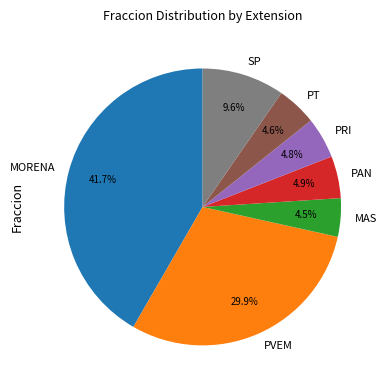

What is the largest slice in the pie chart?

MORENA